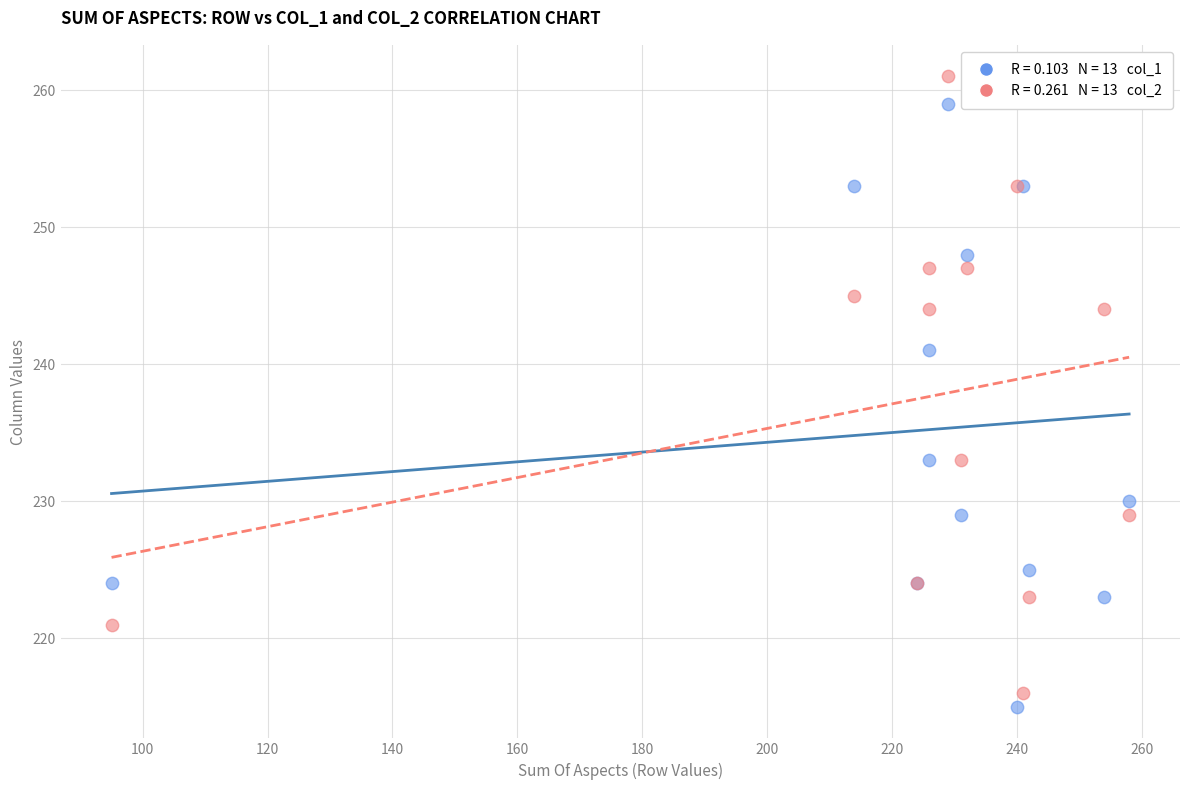

Across all series, what Y value is closest to 238?

241